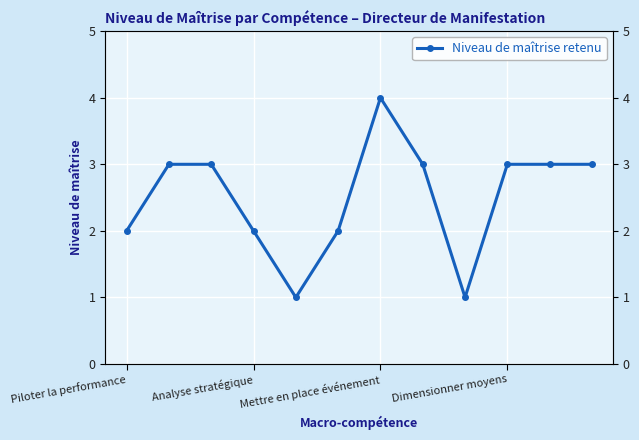

Where is the data nearest to the value 2?

Piloter la performance